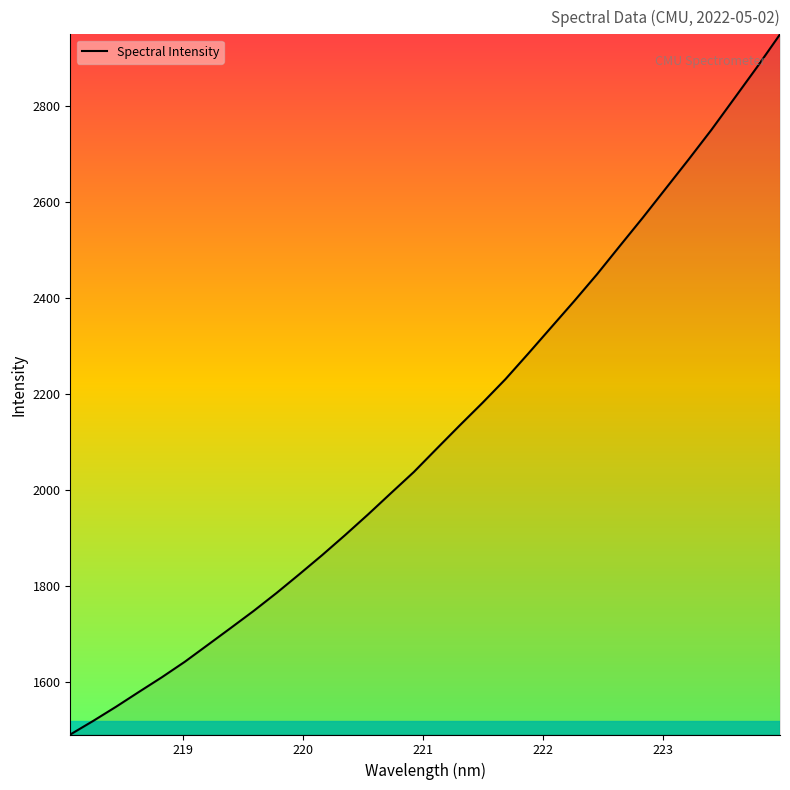

What is the difference between the maximum and minimum values?

1460.7